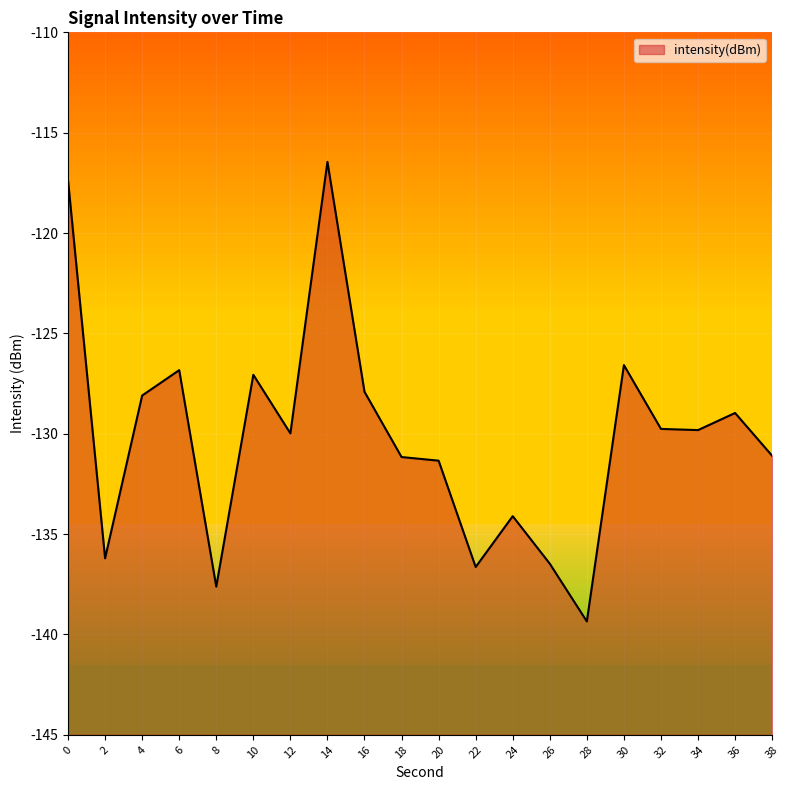

The chart shows a value of -131.2 at 18. True or false?

True